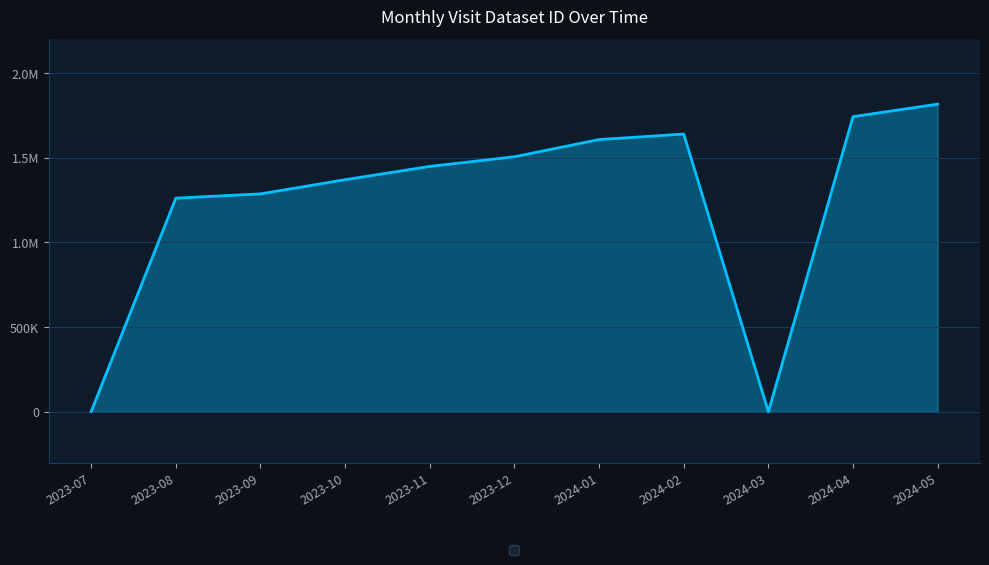

What is the label of the 4th point from the left?

2023-10